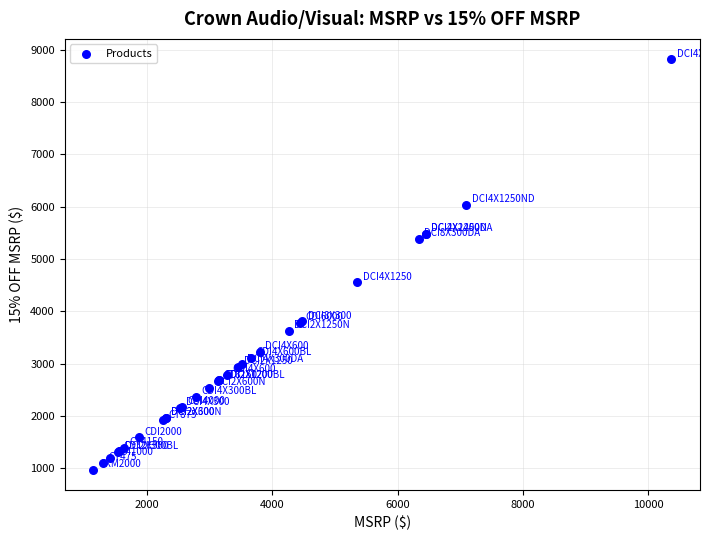

What Y value in the scatter plot is closest to 4893?

4551.6